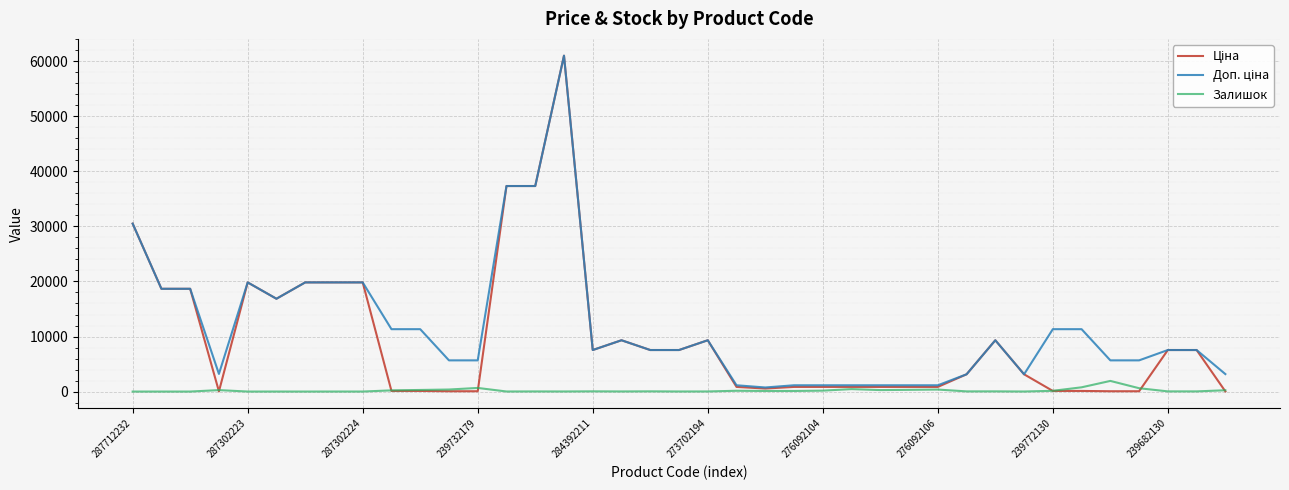

What is the maximum value shown in the chart?

61024.7